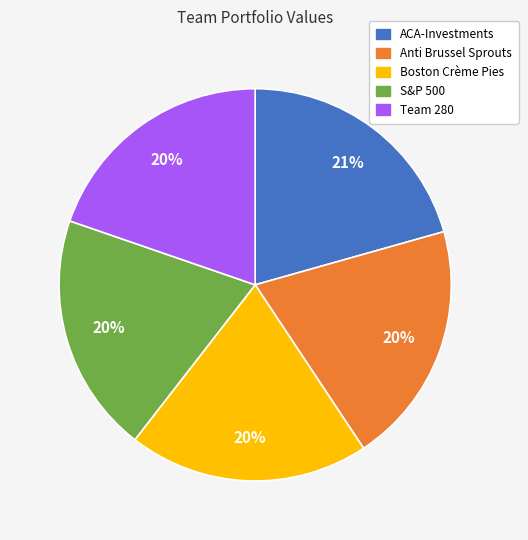

Is it true that Boston Crème Pies is 31% of the pie?

False